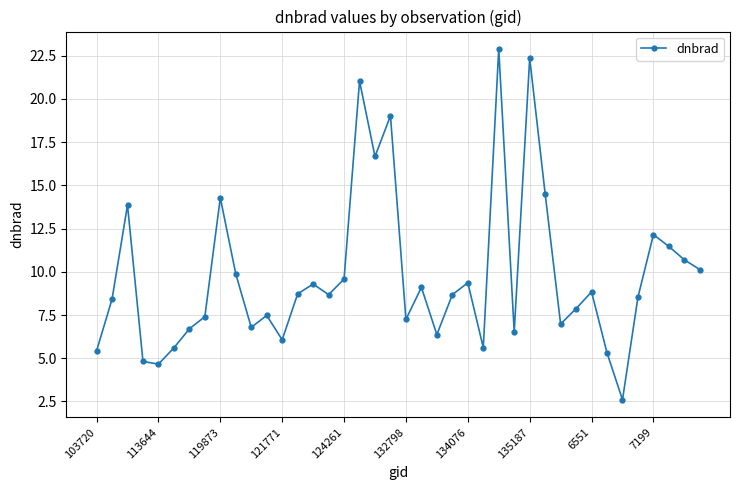

What is the sum of all values?

391.6